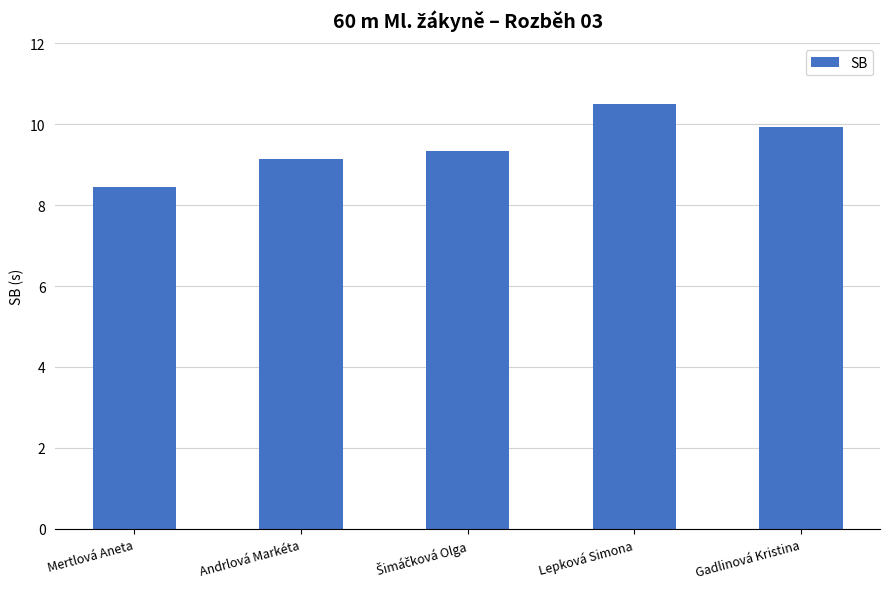

What is the label of the 4th bar from the right?

Andrlová Markéta